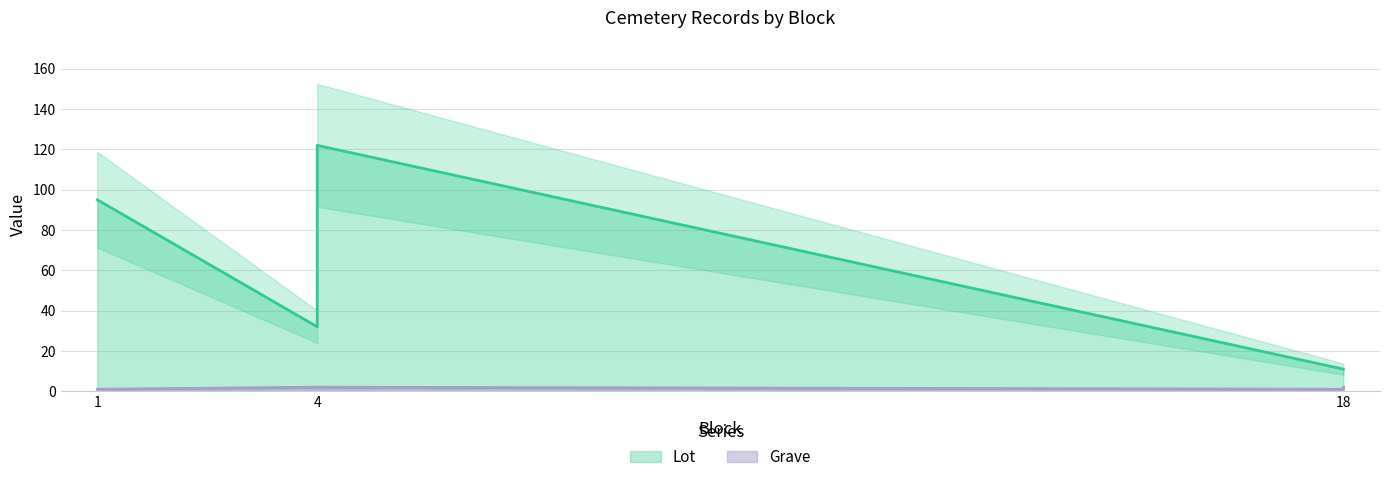

At which category is the sum across all series the highest?

4